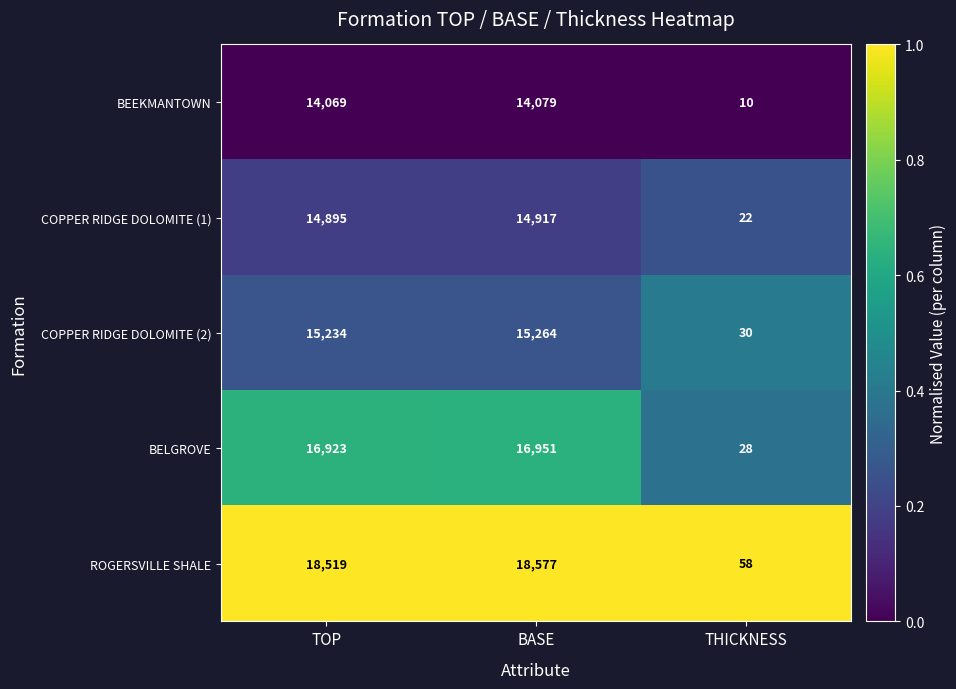

The COPPER RIDGE DOLOMITE (1) series shows 14917 at BASE. True or false?

True